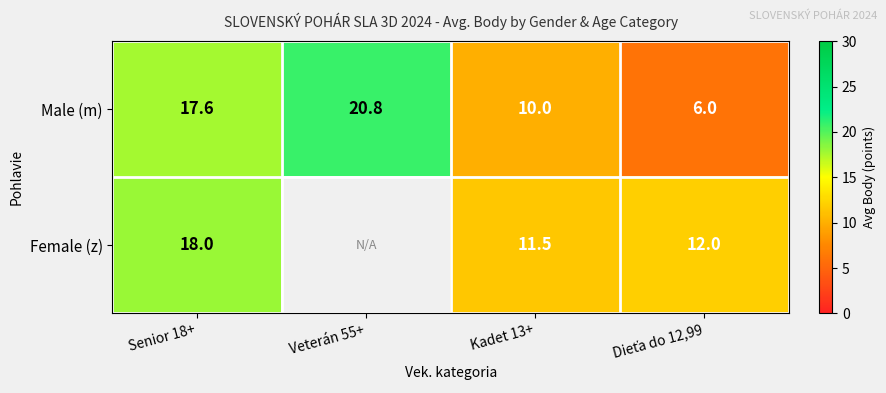

At Senior 18+, list the series in order from largest to smallest.

Female (z), Male (m)